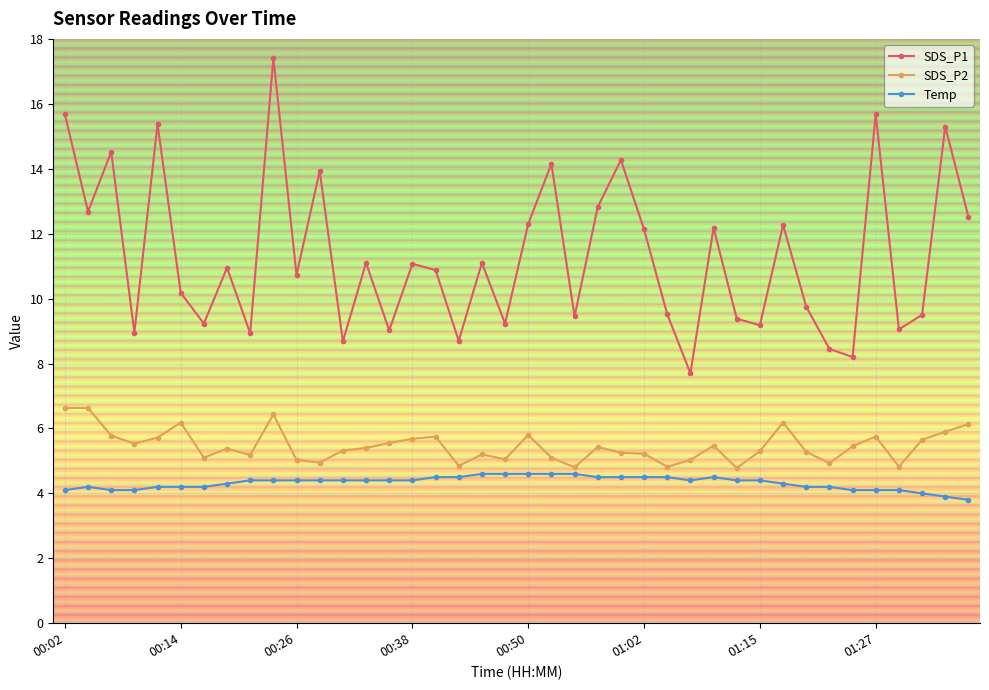

What is the value of the Temp point at the 28th from the left?

4.4